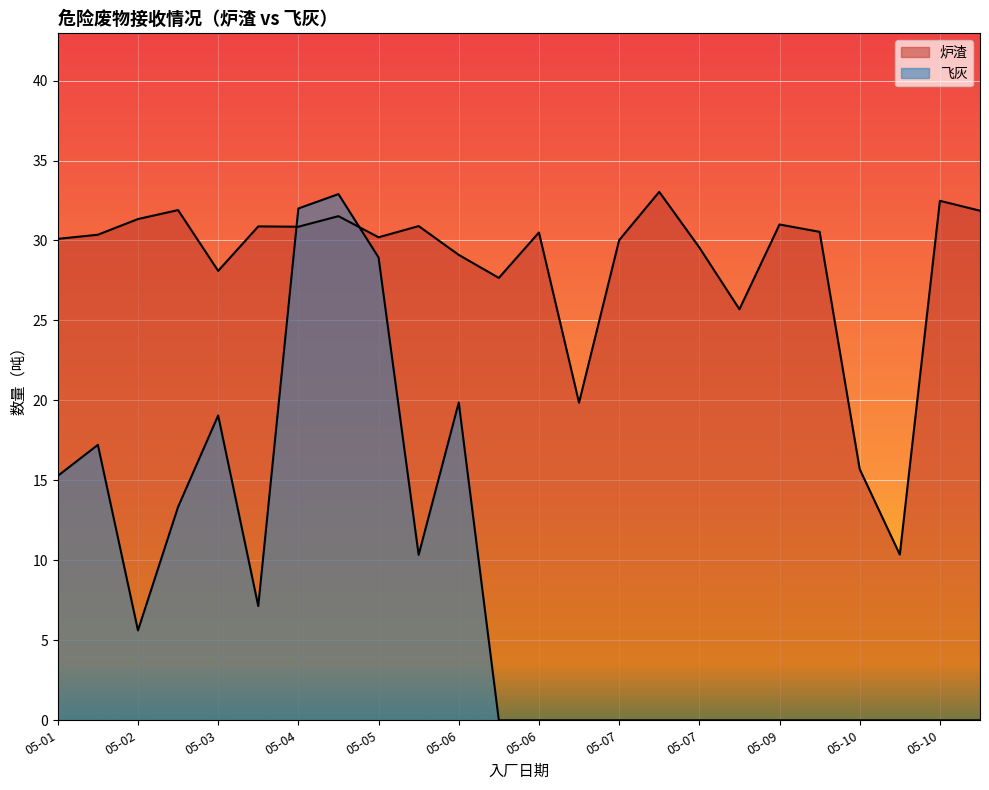

True or false: there are more than 1 points higher than both neighbors.

True